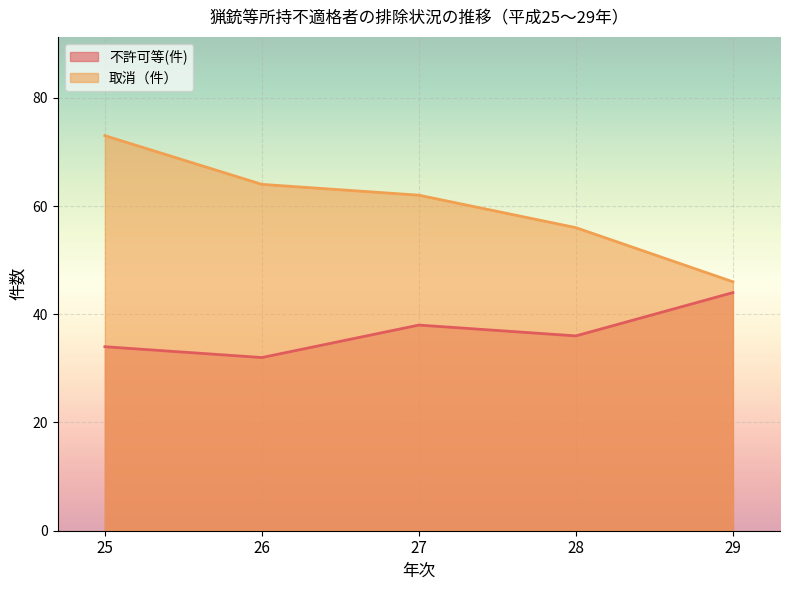

What is the maximum value for 不許可等(件)?

44